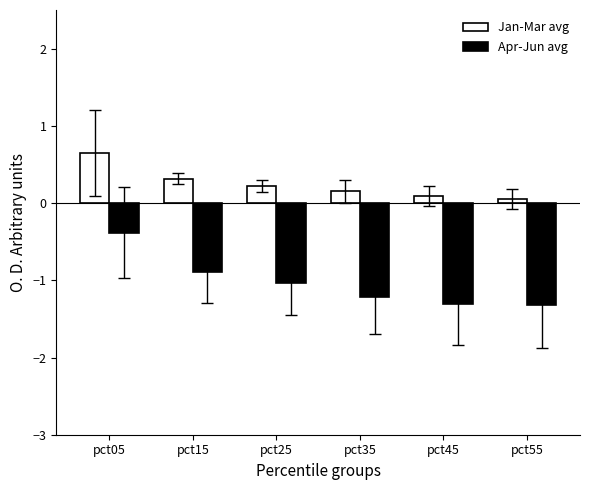

At which label does Apr-Jun avg reach its peak?

pct05